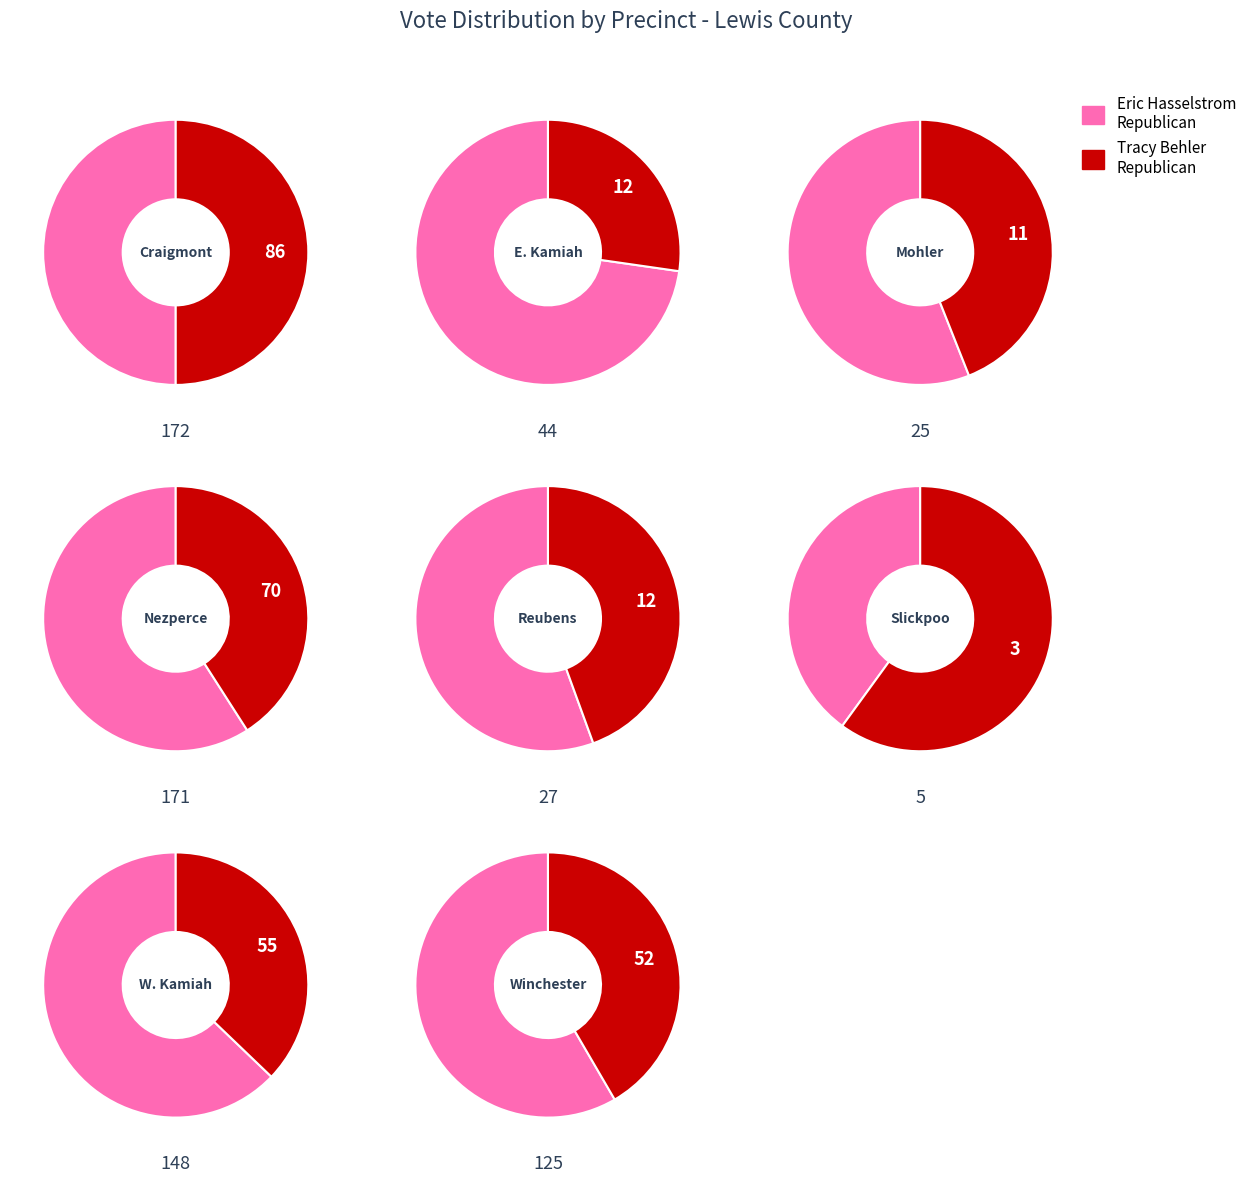

Does any single category account for the majority?

No